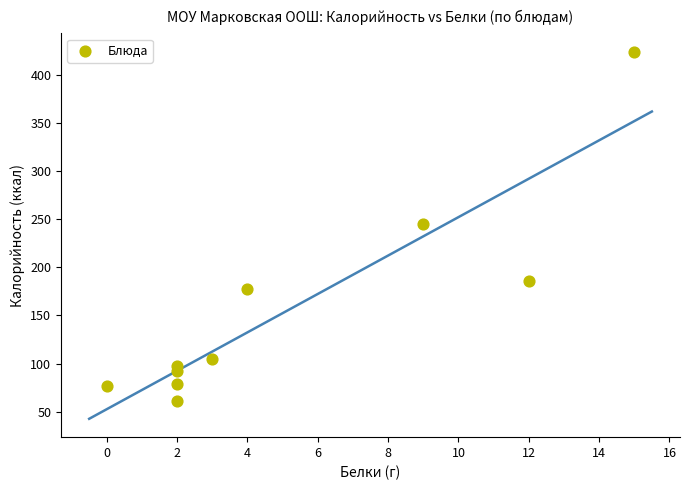

What is the range of X values (max minus min)?

15